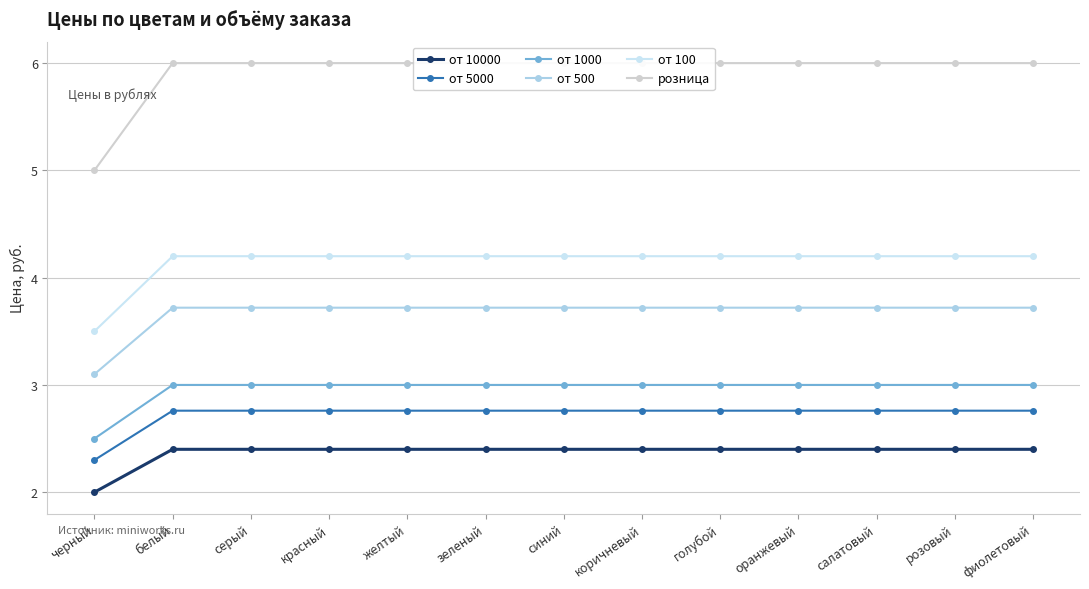

Read the розница value at белый.

6.0